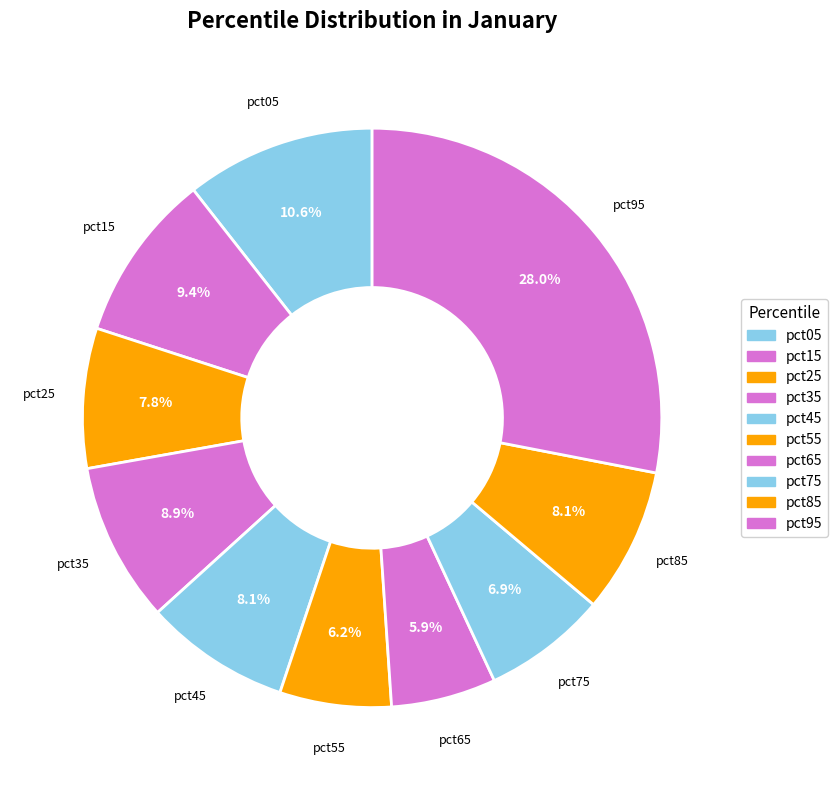

To the nearest percent, what is the difference between the pct95 and pct65 slice percentages?

22%